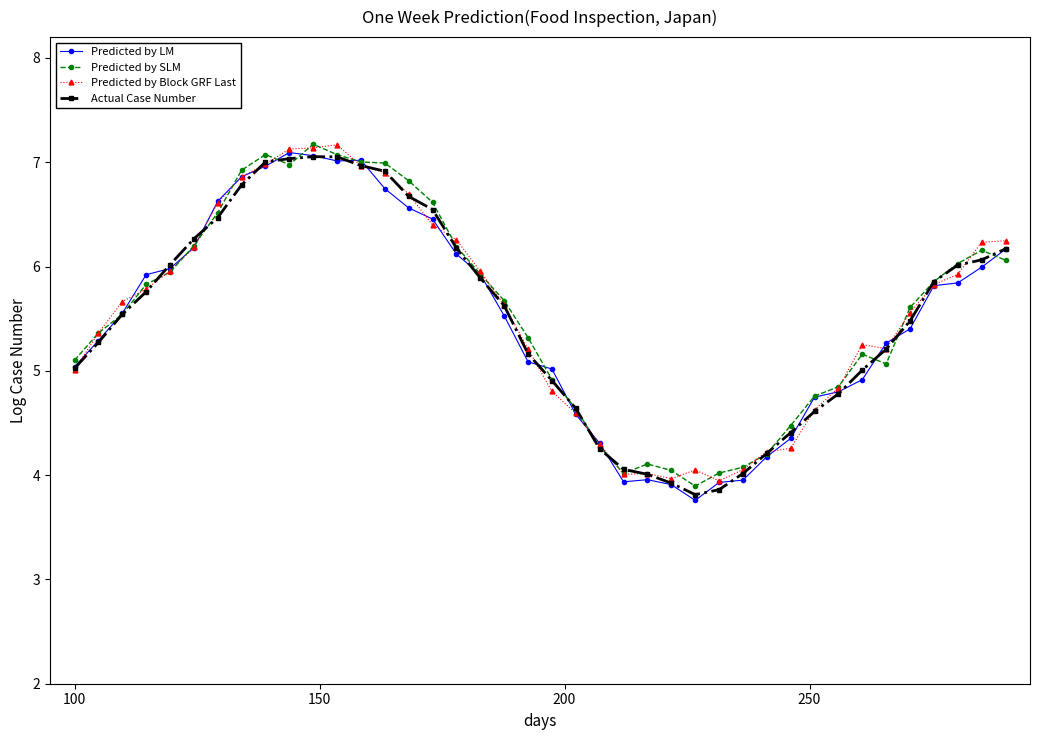

True or false: Actual Case Number has more than 0 points higher than both neighbors.

True